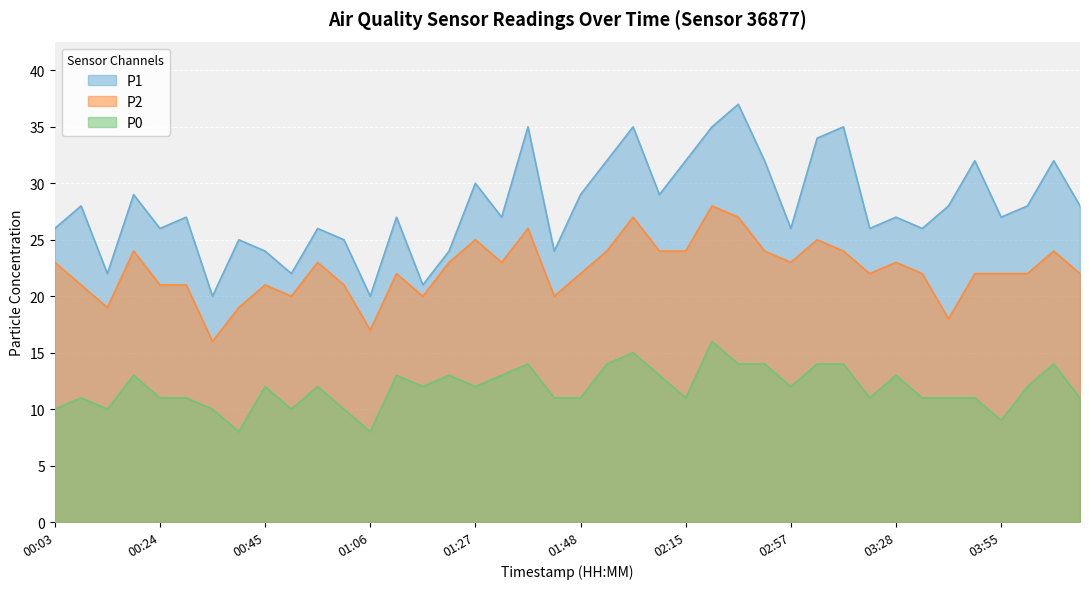

At 01:53, list the series in order from largest to smallest.

P1, P2, P0